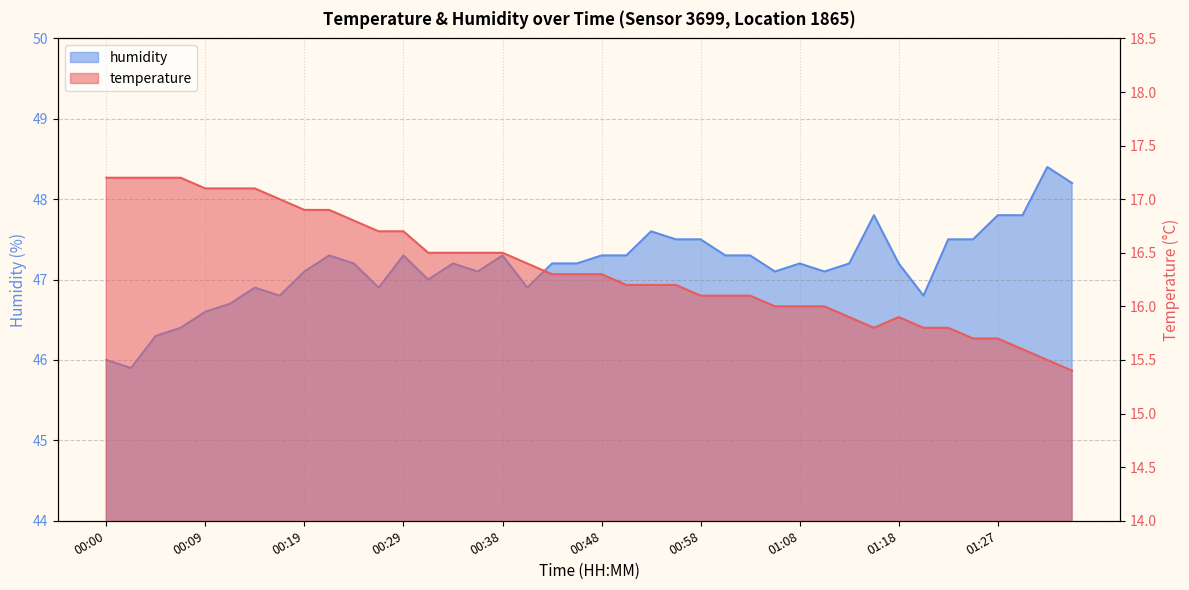

How many data points does each series have?

40